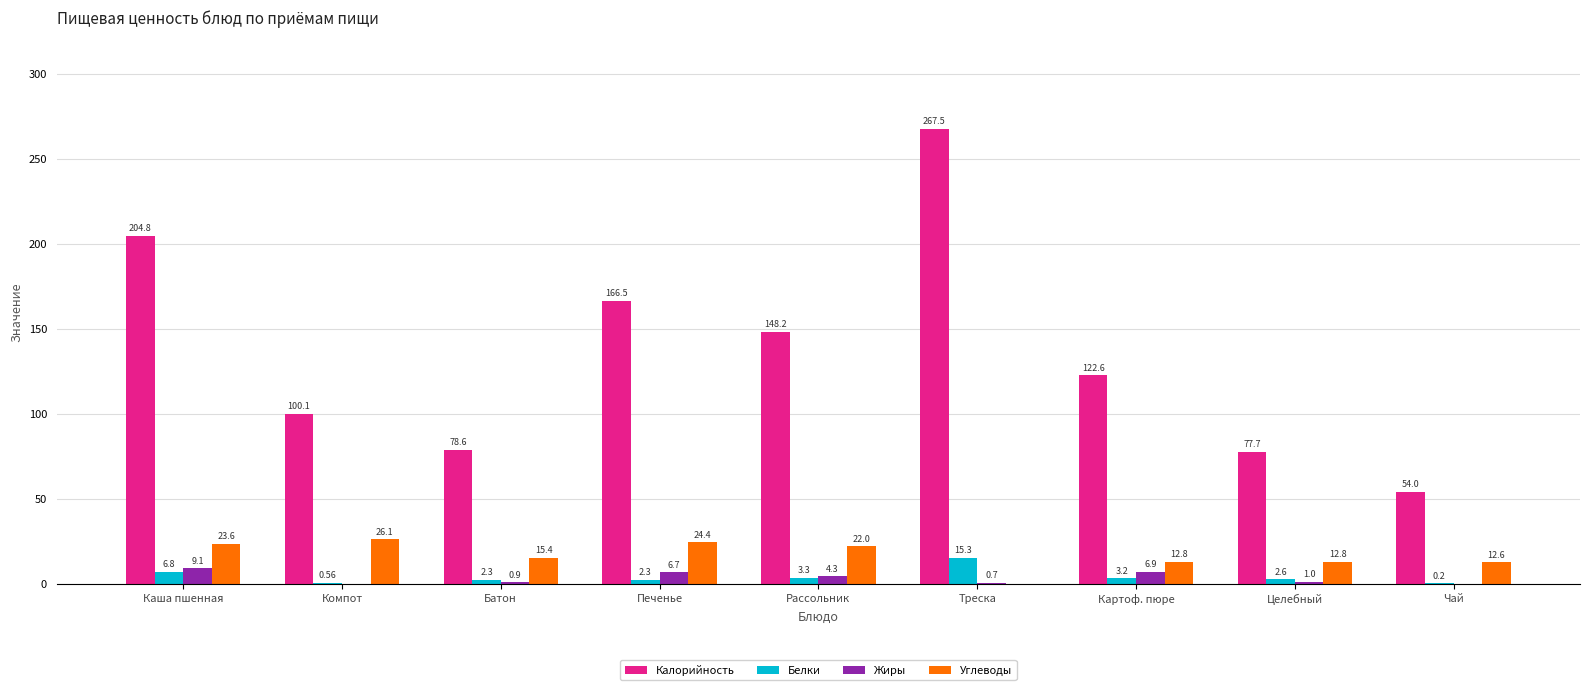

At which label does Углеводы first exceed 15?

Каша пшенная